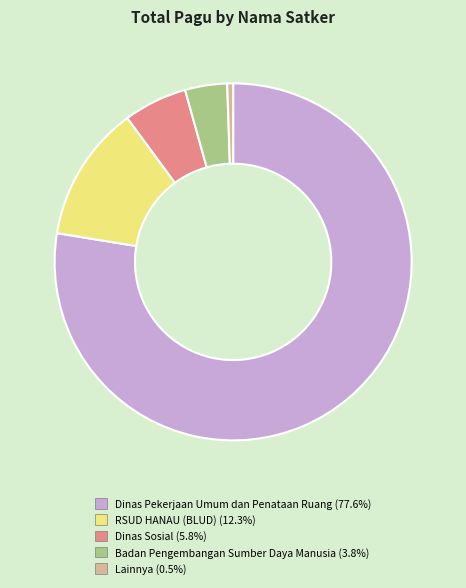

Is there any slice that represents more than half of the pie?

Yes